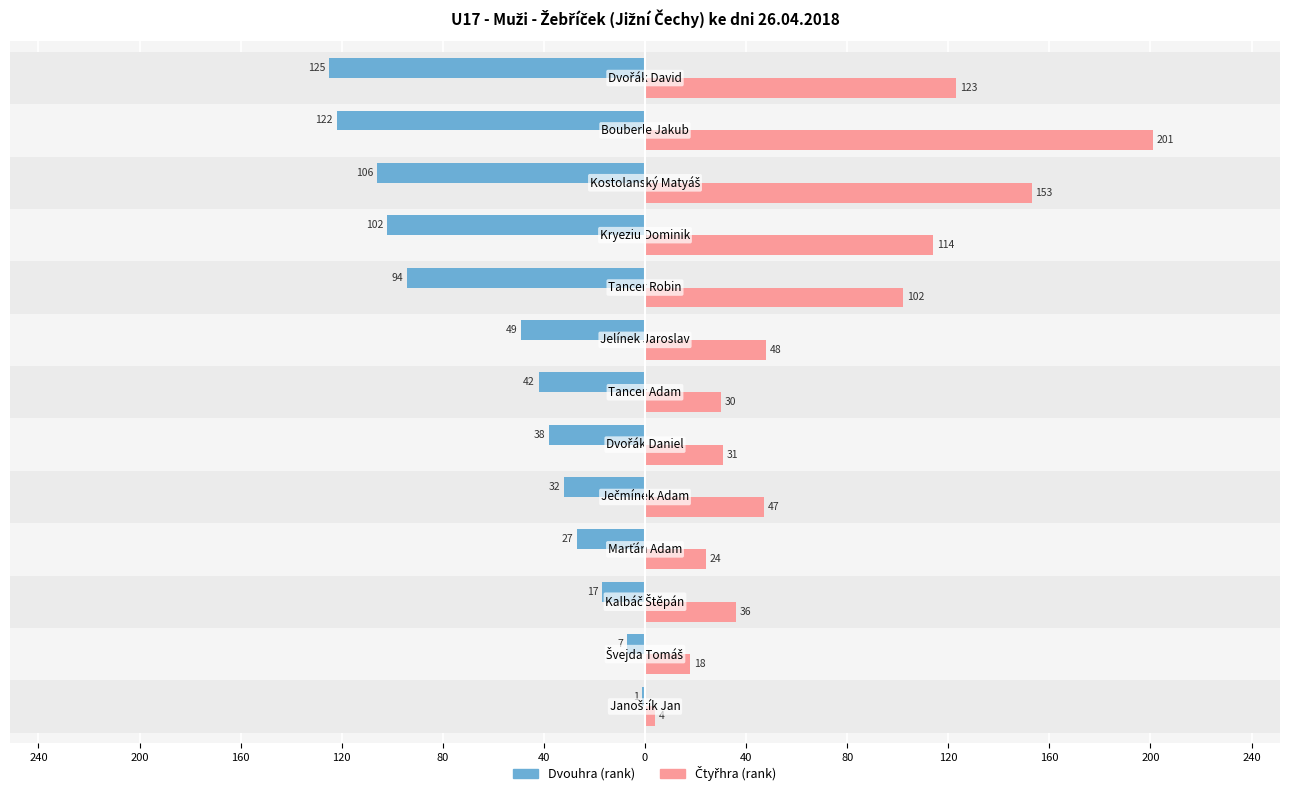

Between 0 and 200, which series saw the biggest shift?

Čtyřhra (rank)